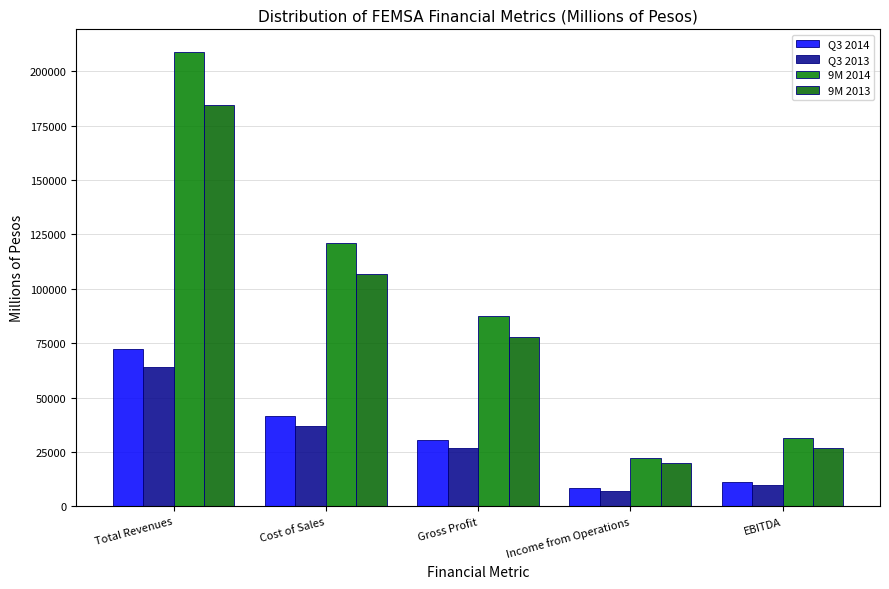

At which label does 9M 2014 first exceed 87543?

Total Revenues